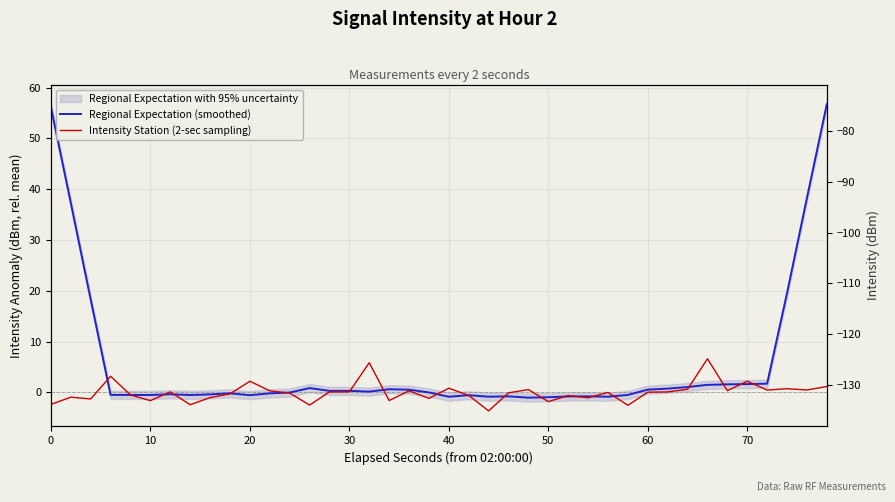

How many data points does each series have?

40